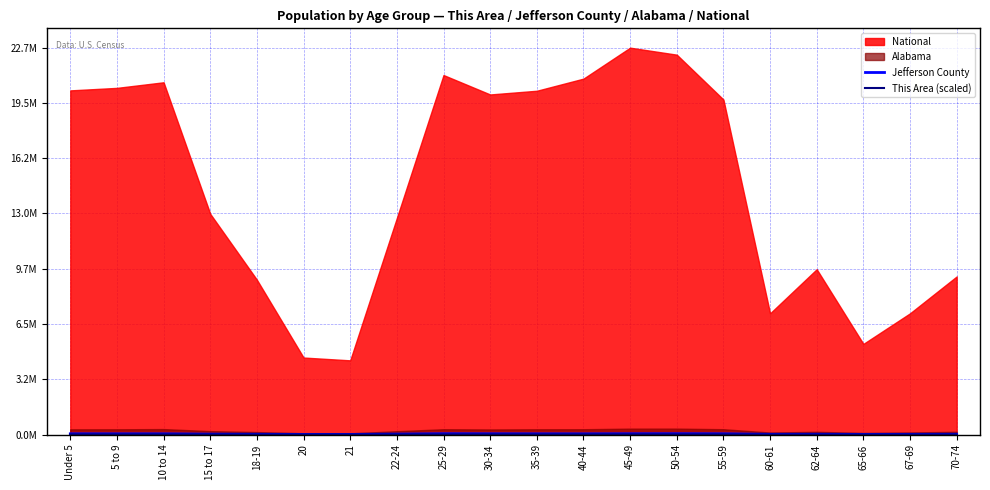

At which label does Jefferson County reach its peak?

50-54